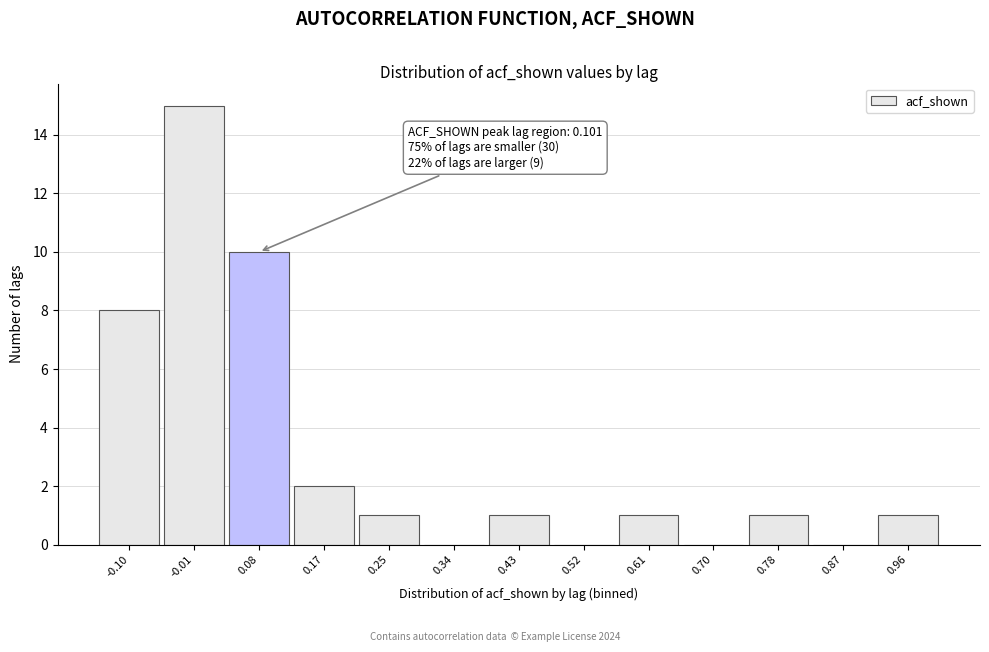

Reading left to right, what are all the values shown in this chart?

-0.10=8	-0.01=15	0.08=10	0.17=2	0.25=1	0.34=0	0.43=1	0.52=0	0.61=1	0.70=0	0.78=1	0.87=0	0.96=1